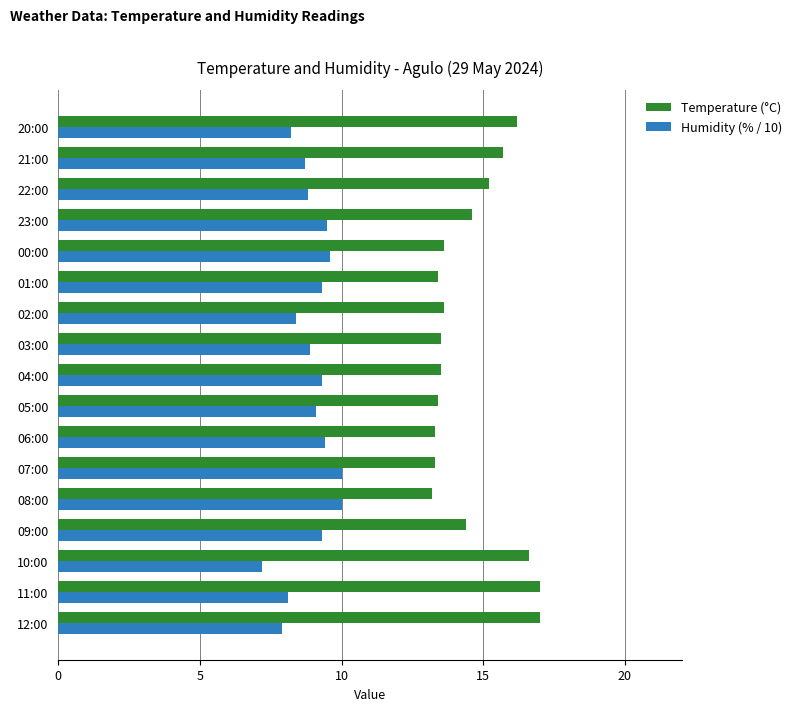

What is the approximate value of Temperature (°C) at 02:00?

13.6